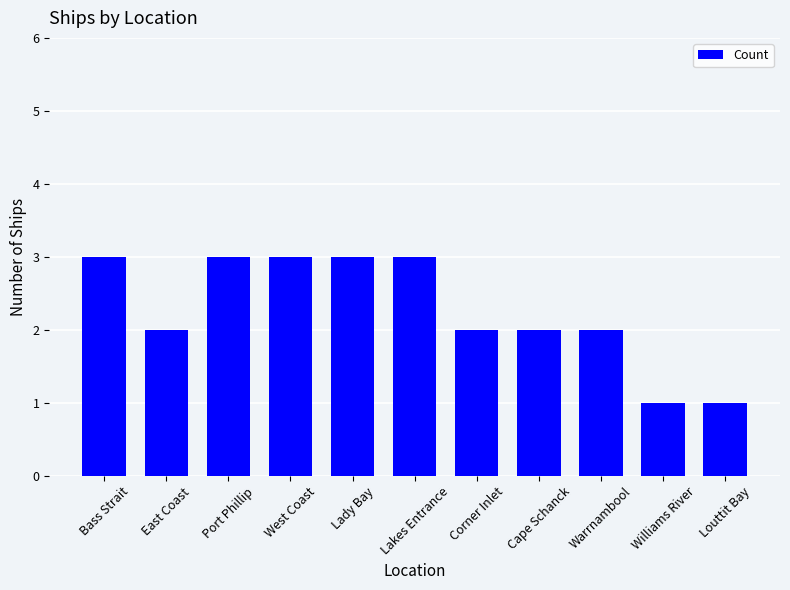

Approximately how many times larger is the value at West Coast compared to Corner Inlet?

1.5